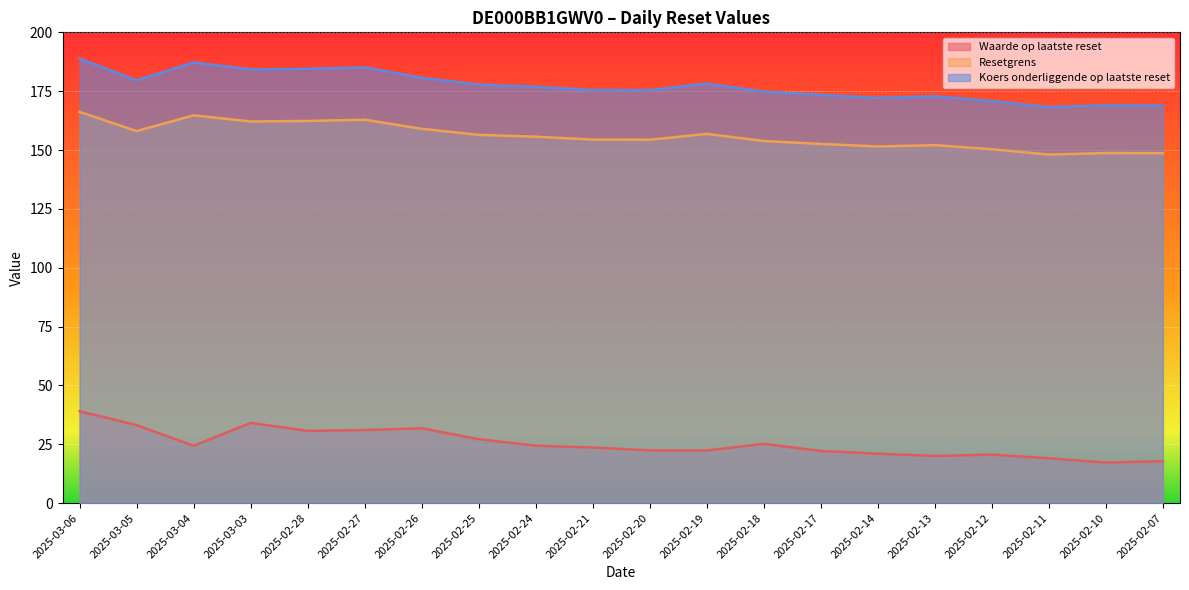

How many lines are shown in the chart?

3